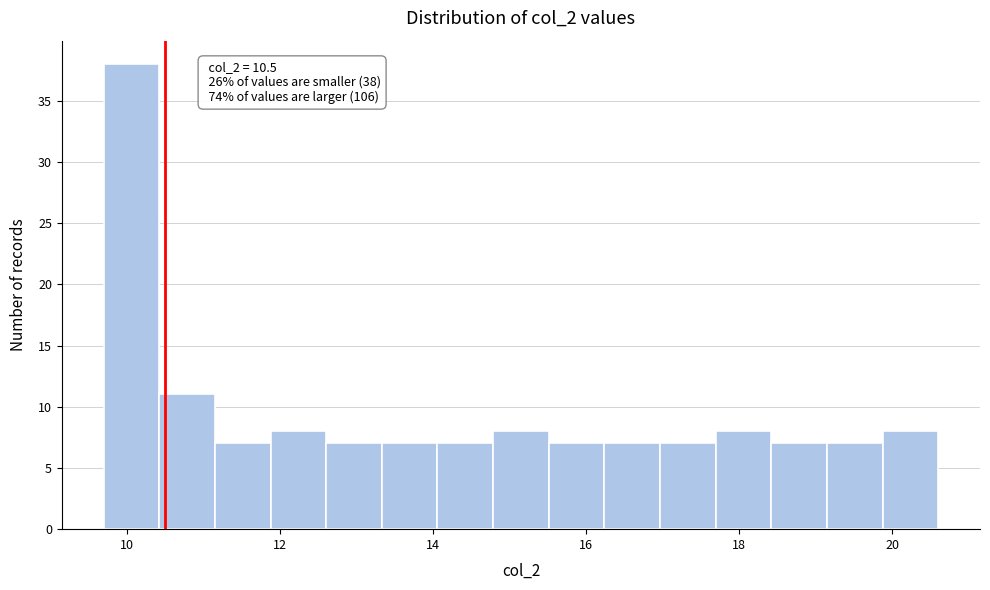

Read against the x-axis, roughly where is the centre of the tallest bar?

10.0